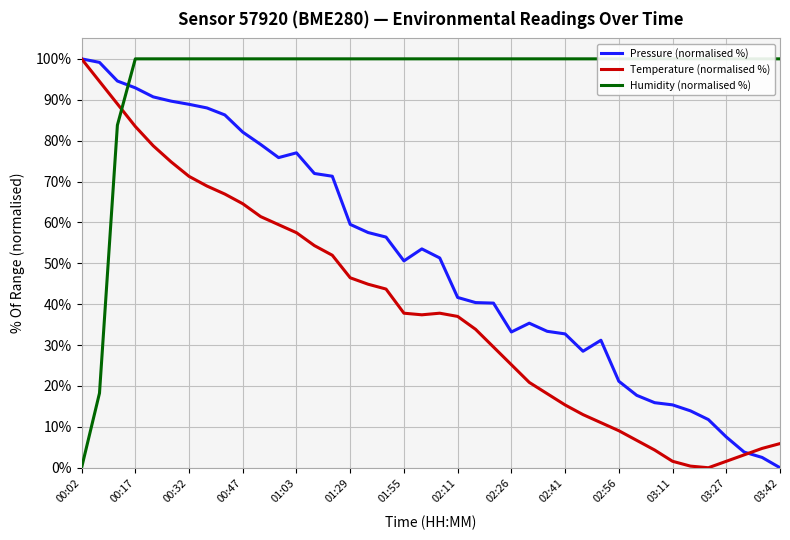

Is the value of Humidity (normalised %) at 38 greater than the value of Pressure (normalised %) at 35?

Yes